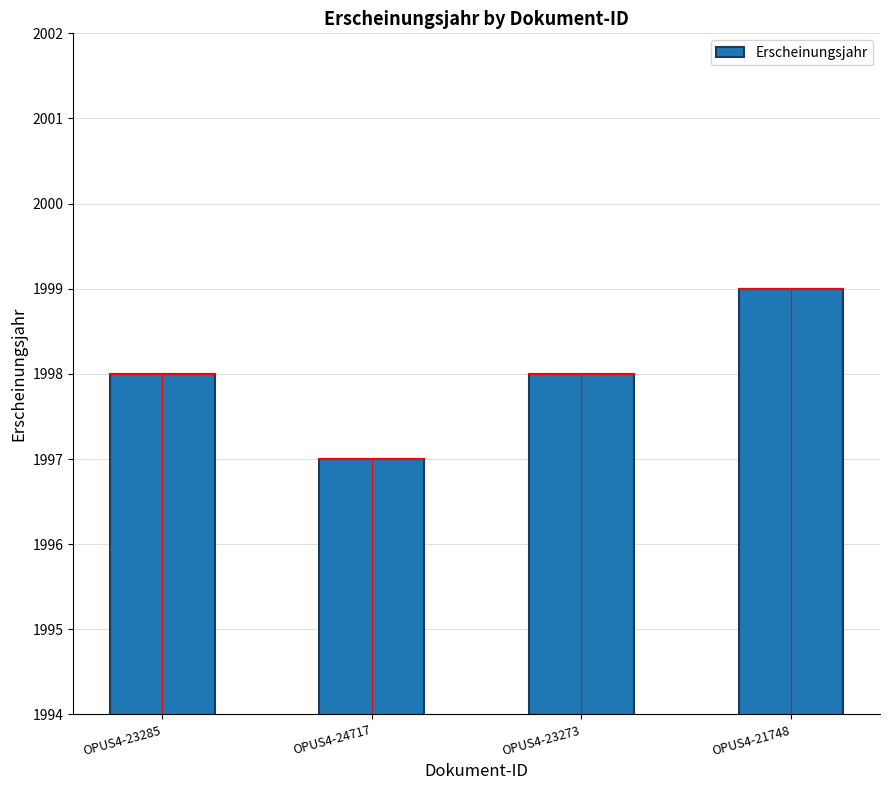

At which category does the chart reach its peak across all series?

OPUS4-21748